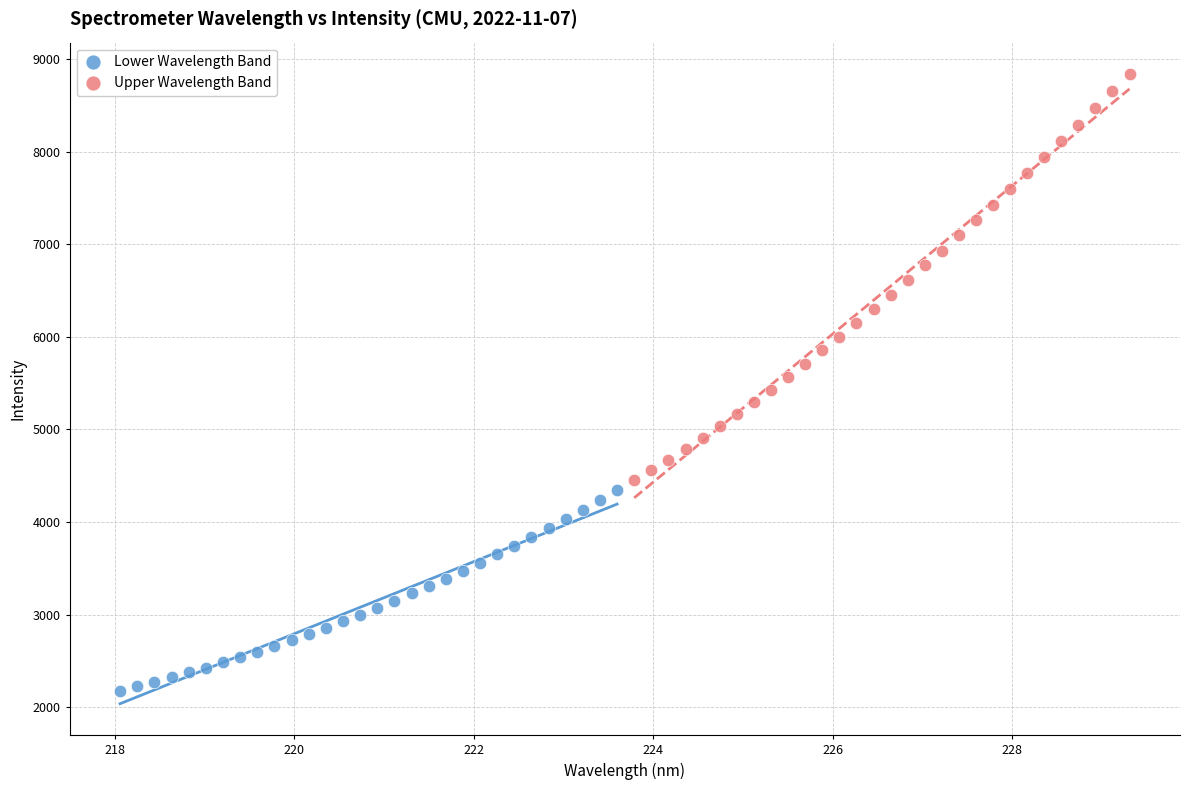

Which series reaches the minimum Y coordinate?

Lower Wavelength Band